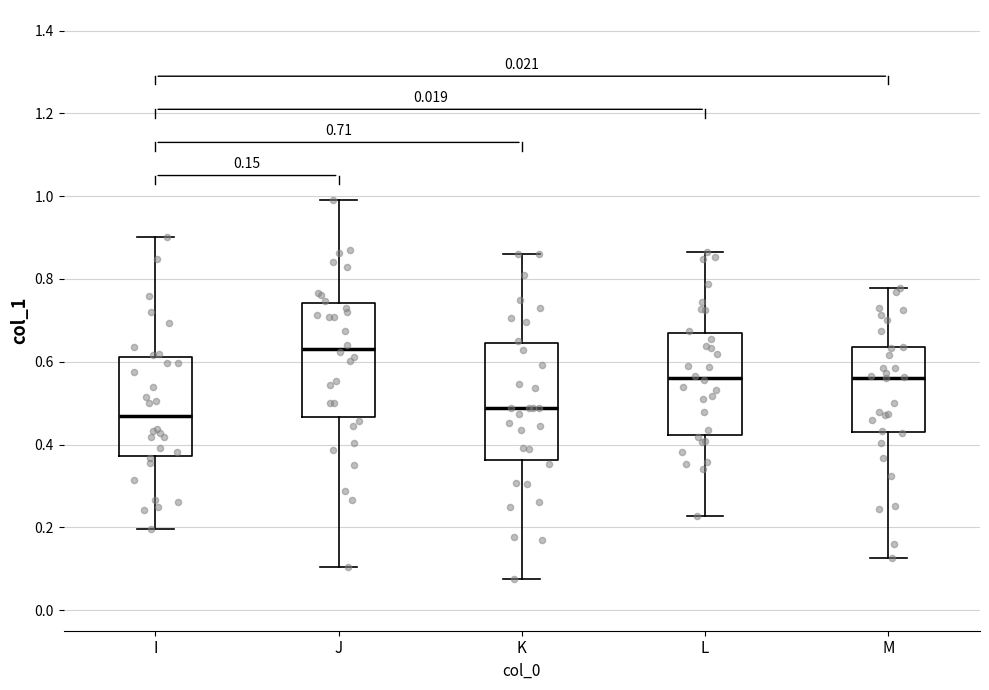

Which box's median line is the highest?

J